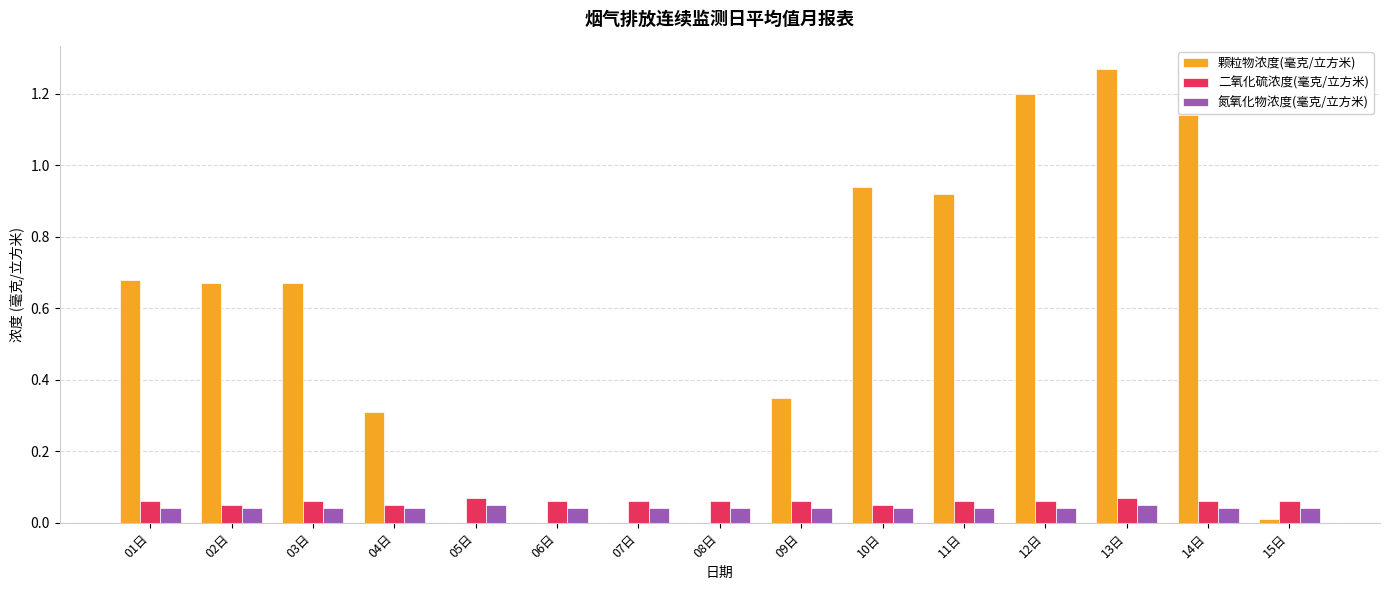

Are the bars grouped side by side (vs. stacked)?

Yes